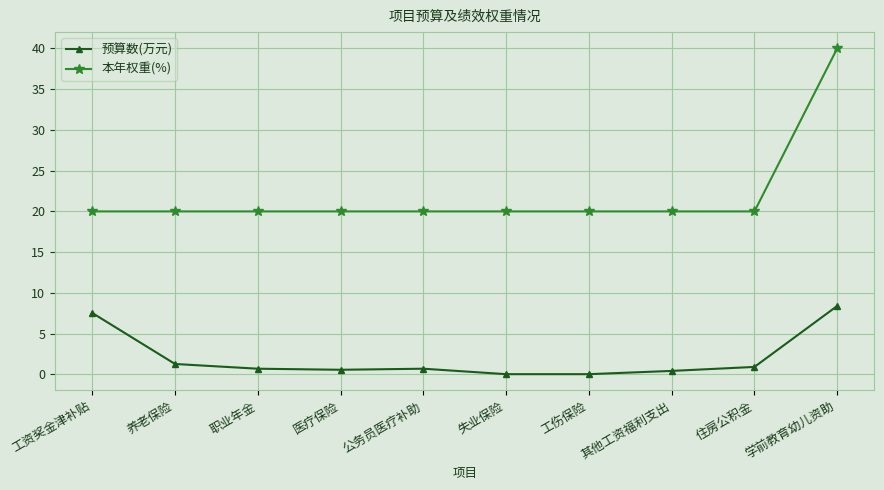

Which series has the largest total across all categories?

本年权重(%)